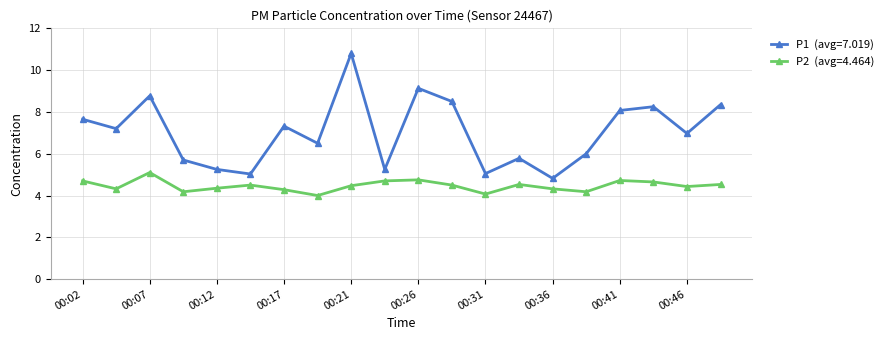

What is the maximum value shown in the chart?

10.8